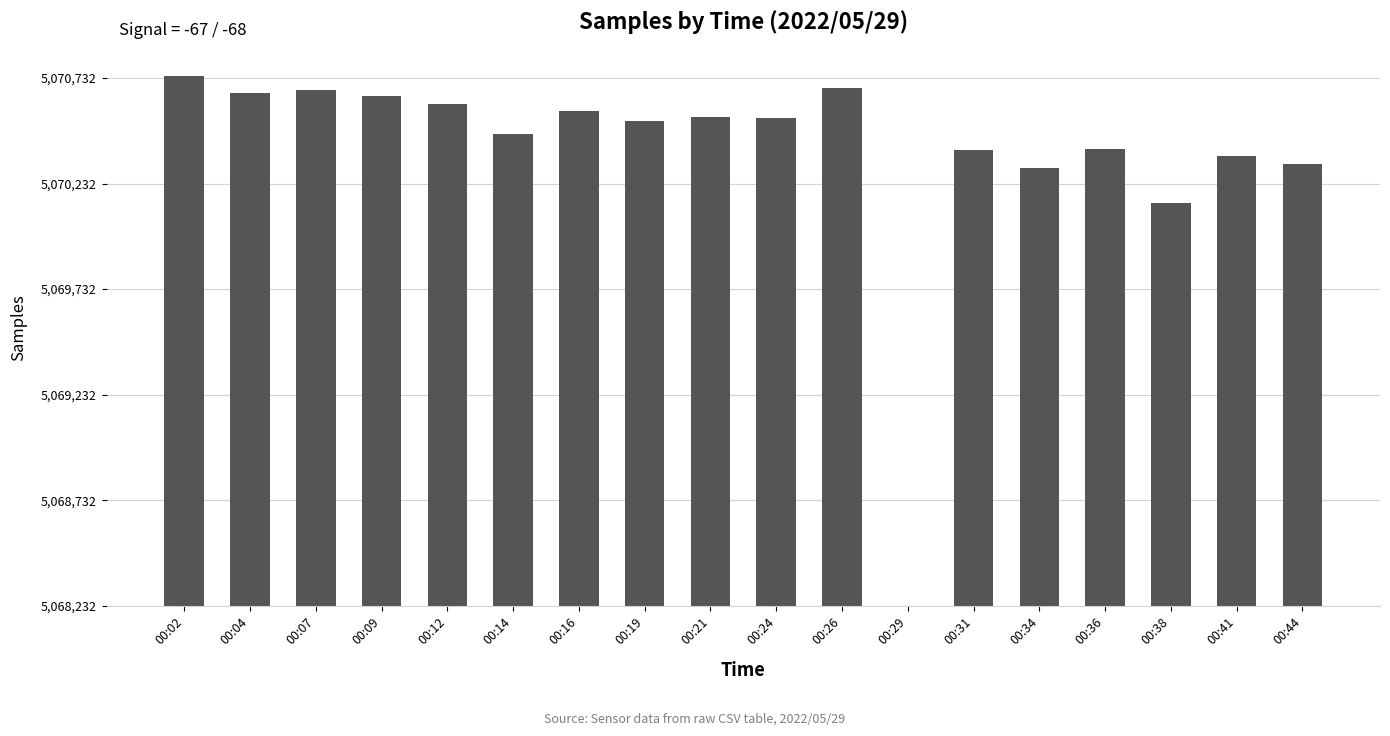

What is the change in value from 00:04 to 00:19?

-132